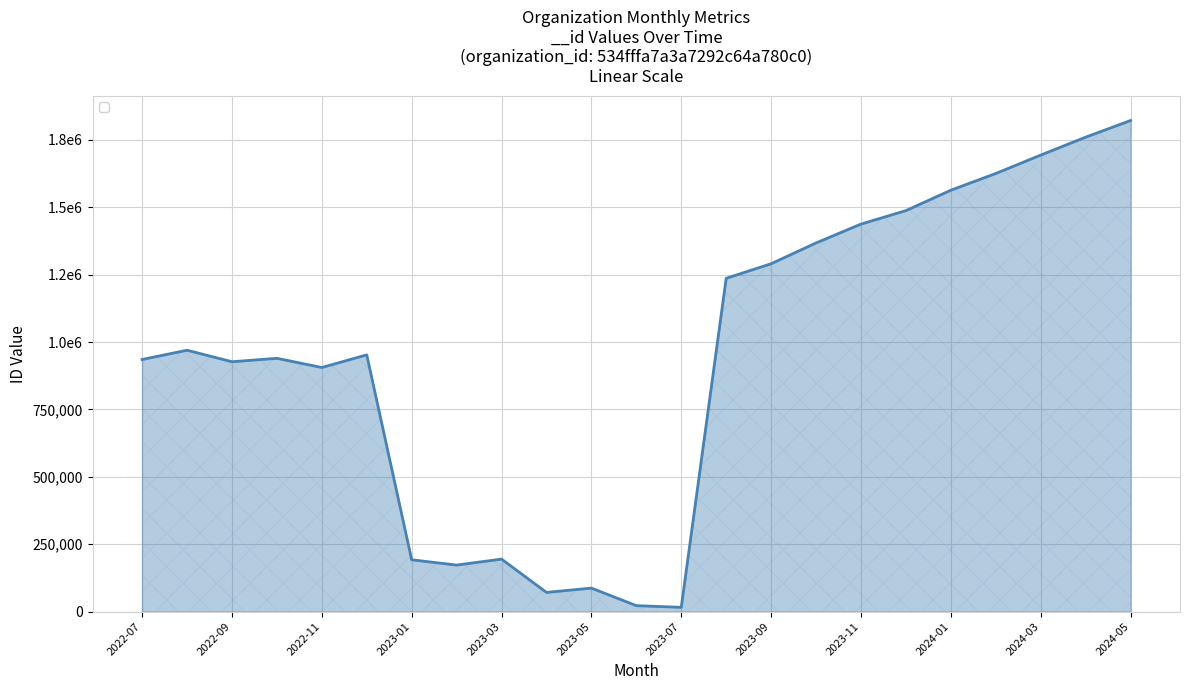

Is this an area chart (filled region under the line)?

Yes